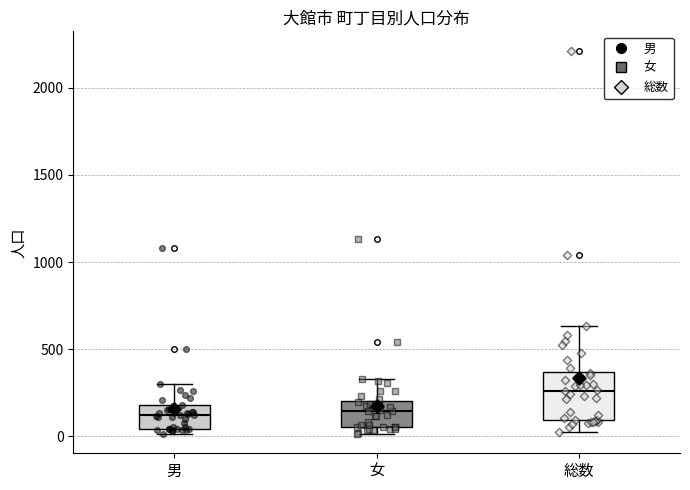

Which box is the tallest, from its lower edge to its upper edge?

総数